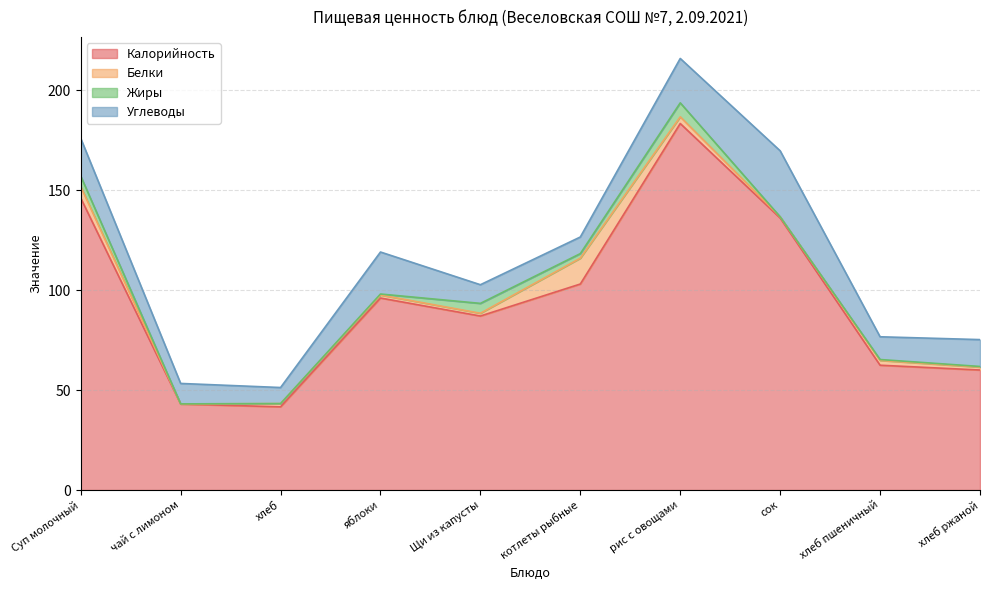

Which series has the largest total across all categories?

Калорийность